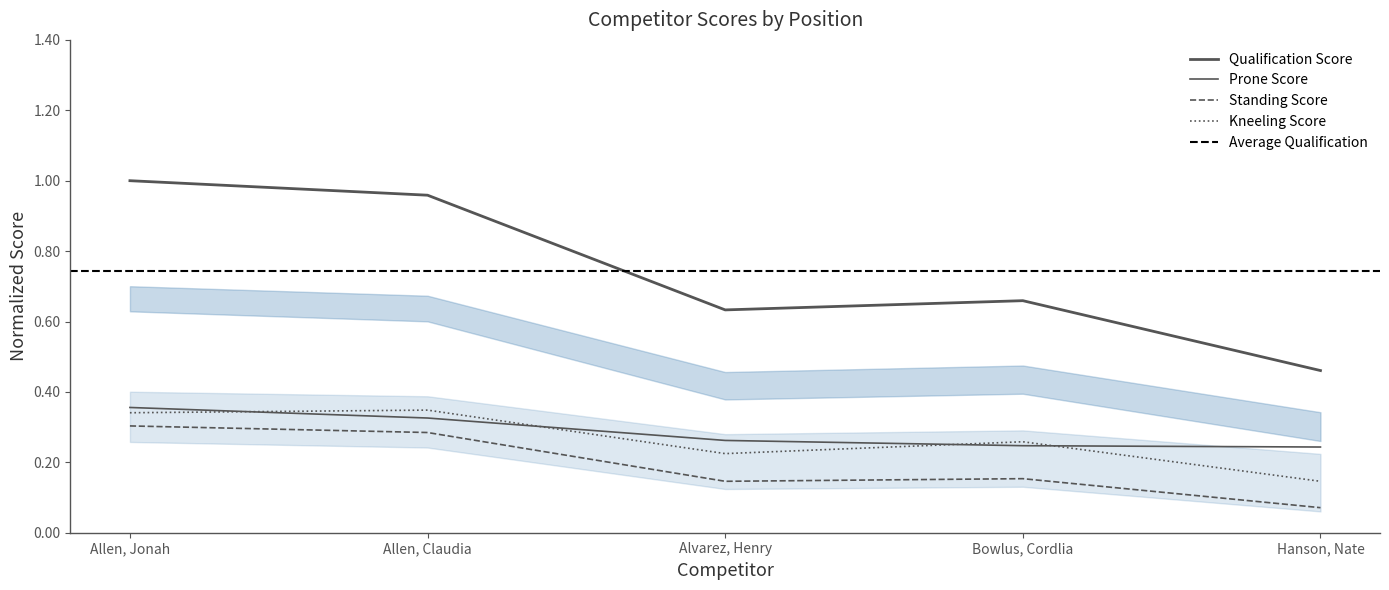

True or false: Standing Score and Prone Score intersect in this chart.

False